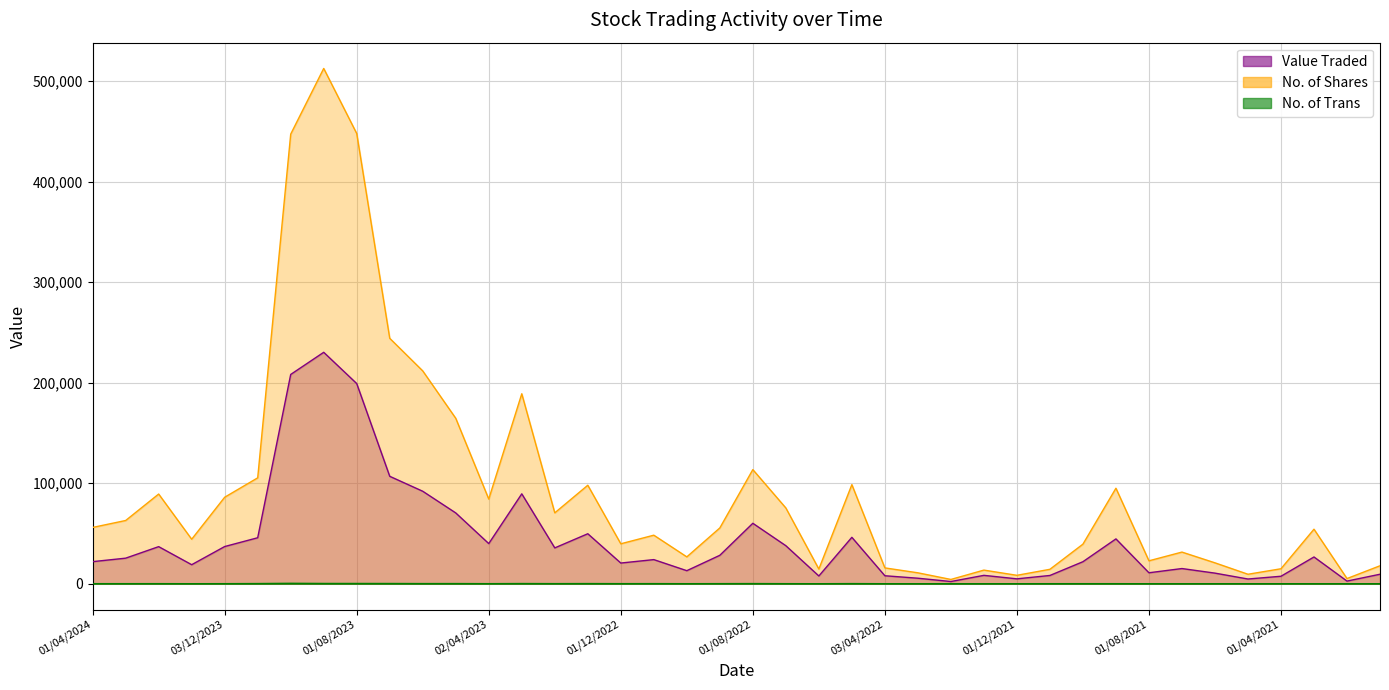

What is the sum of the No. of Trans values at 01/11/2023 and 01/09/2021?

251